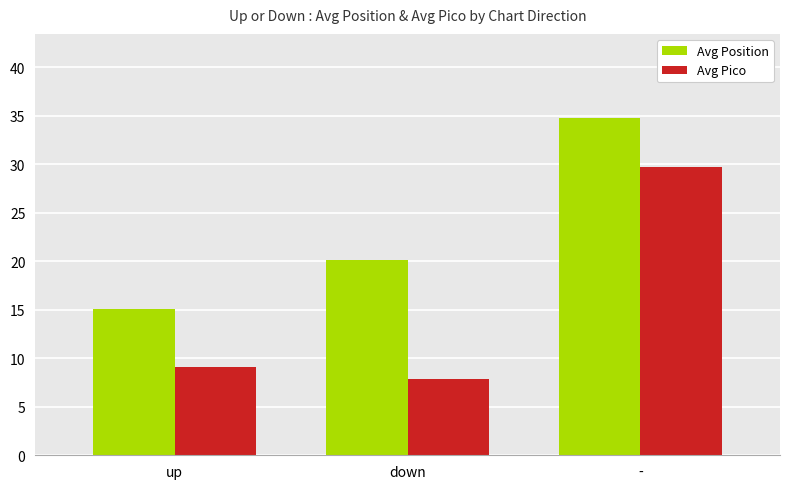

What is the difference between the highest and lowest values at -?

5.0